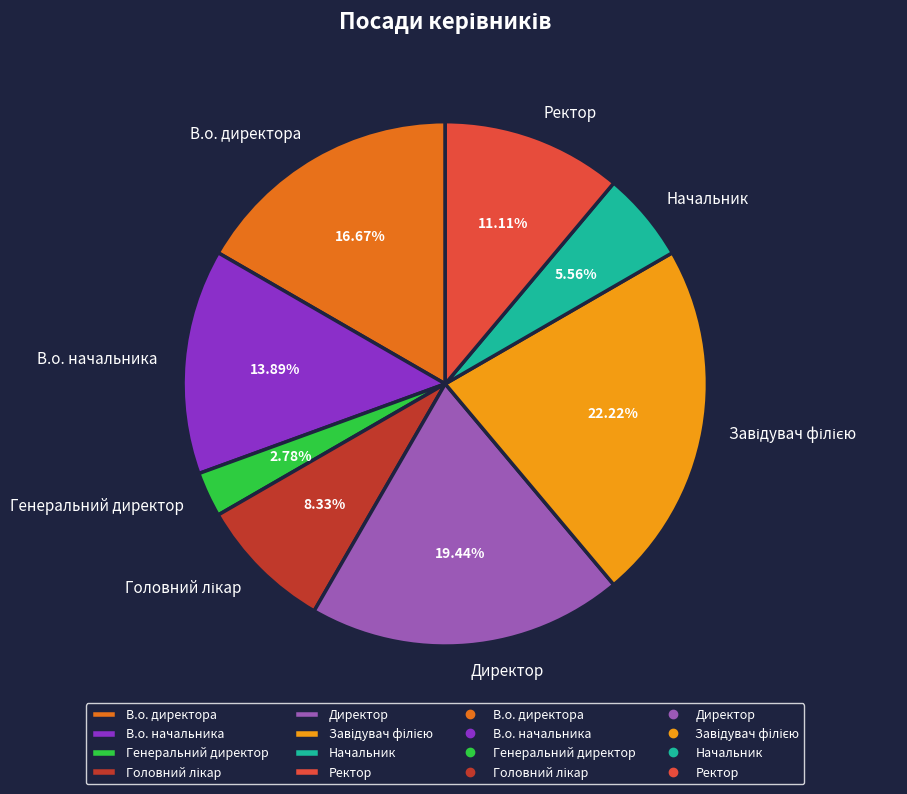

Is there any slice that represents more than half of the pie?

No